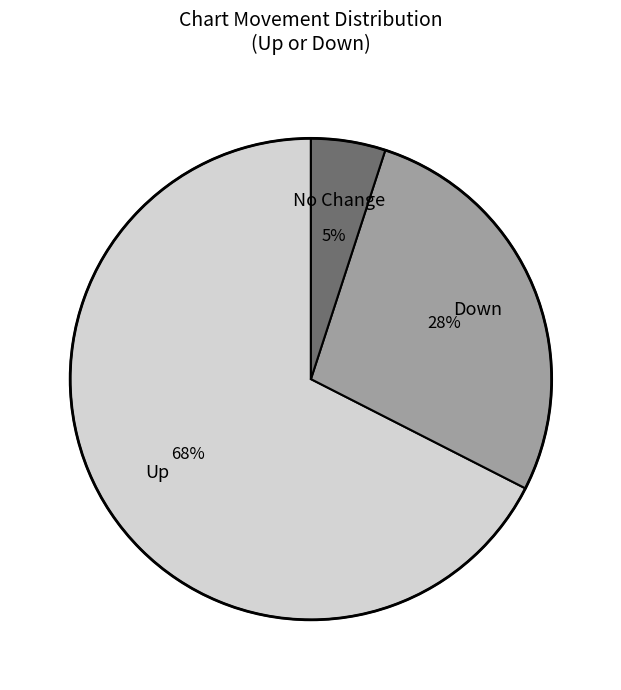

How many segments does this pie chart have?

3